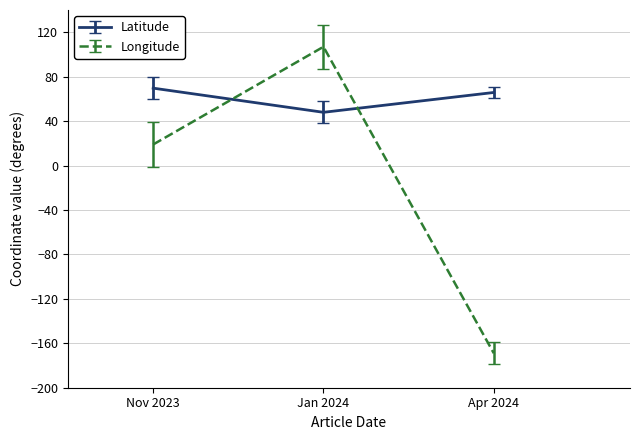

How many series are shown in this chart?

2